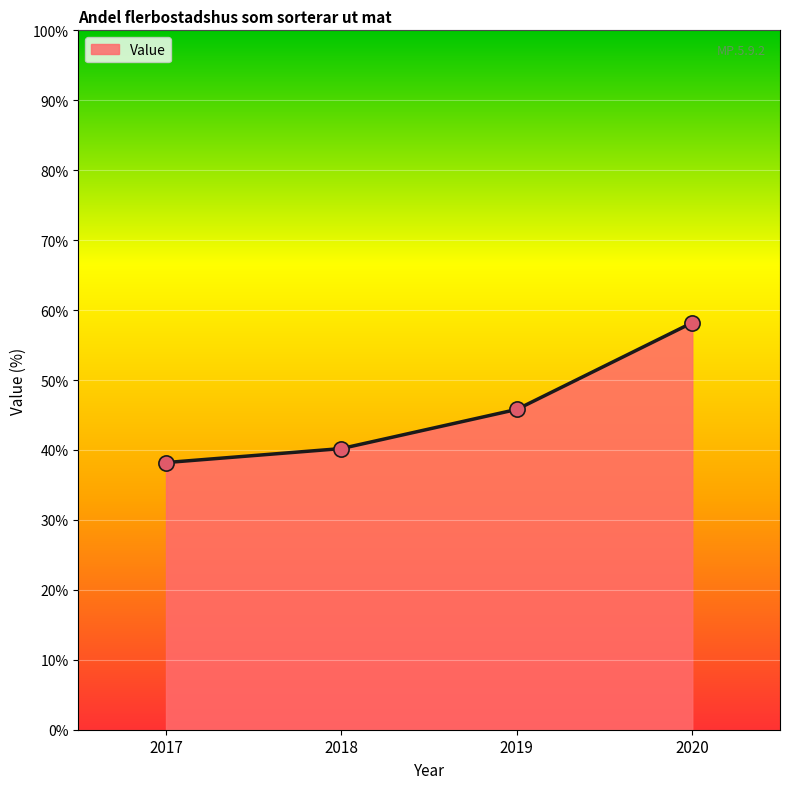

What is the change in value from 2019 to 2020?

+12.4